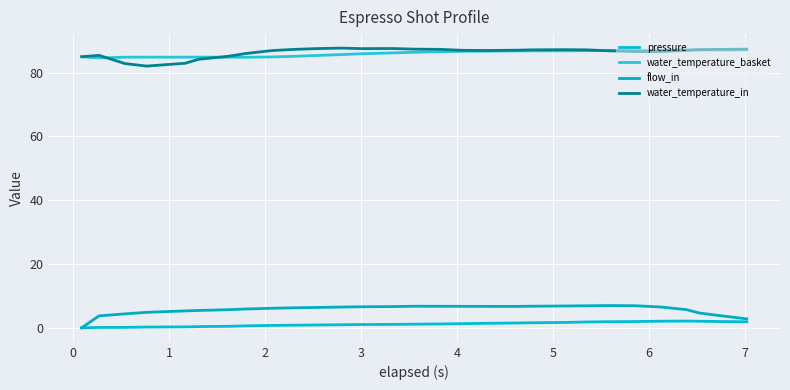

What is the sum of all flow_in values?

165.5